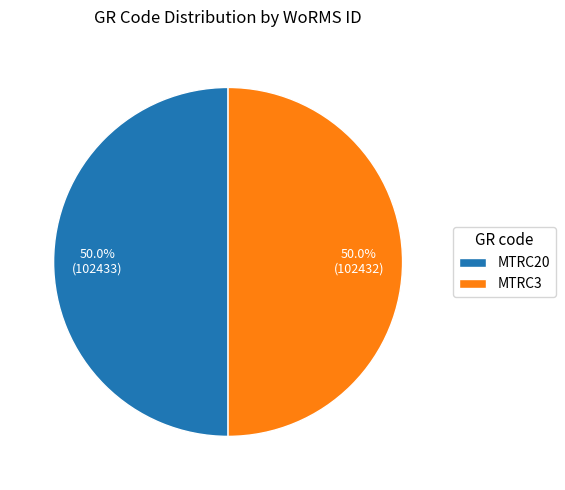

Combined, what portion of the pie is MTRC3 and MTRC20?

100.0%